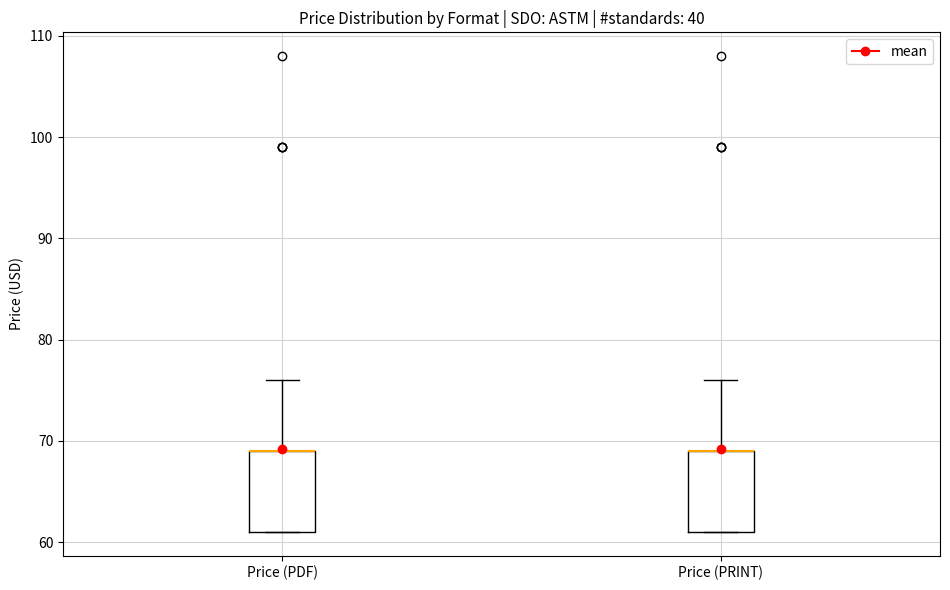

Reading left to right, read every box against the y-axis: the position of its median line, the range the box covers, and the ends of its whiskers. The values are not printed on the chart, so give them approximately, as read against the axis.

Price (PDF): median 69 (drawn on the box's upper edge), box 61 to 69, whiskers 61 to 76
Price (PRINT): median 69 (drawn on the box's upper edge), box 61 to 69, whiskers 61 to 76